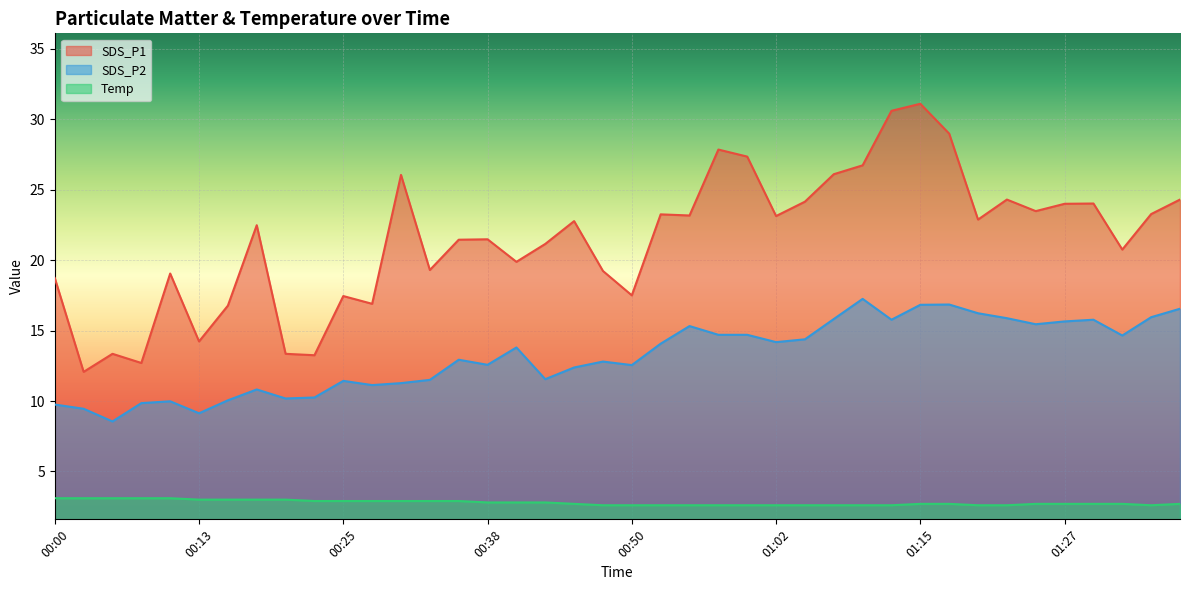

List the series in order of their overall mean, lowest first.

Temp, SDS_P2, SDS_P1